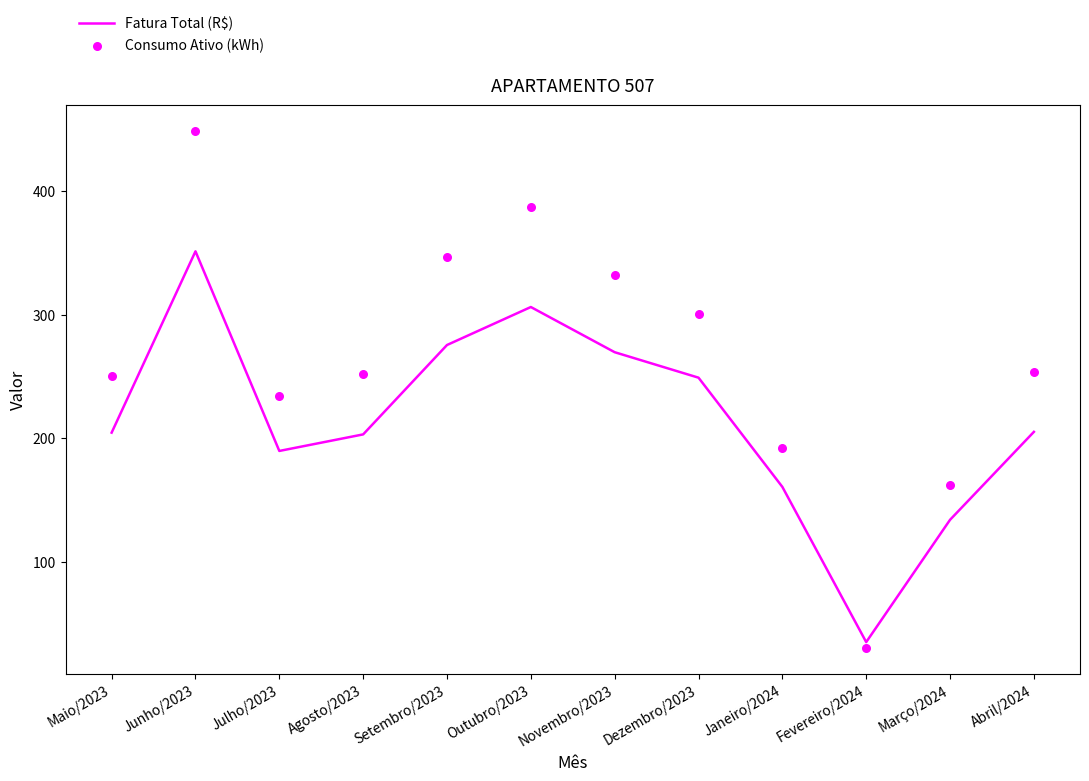

Which series has the largest total across all categories?

Consumo Ativo (kWh)